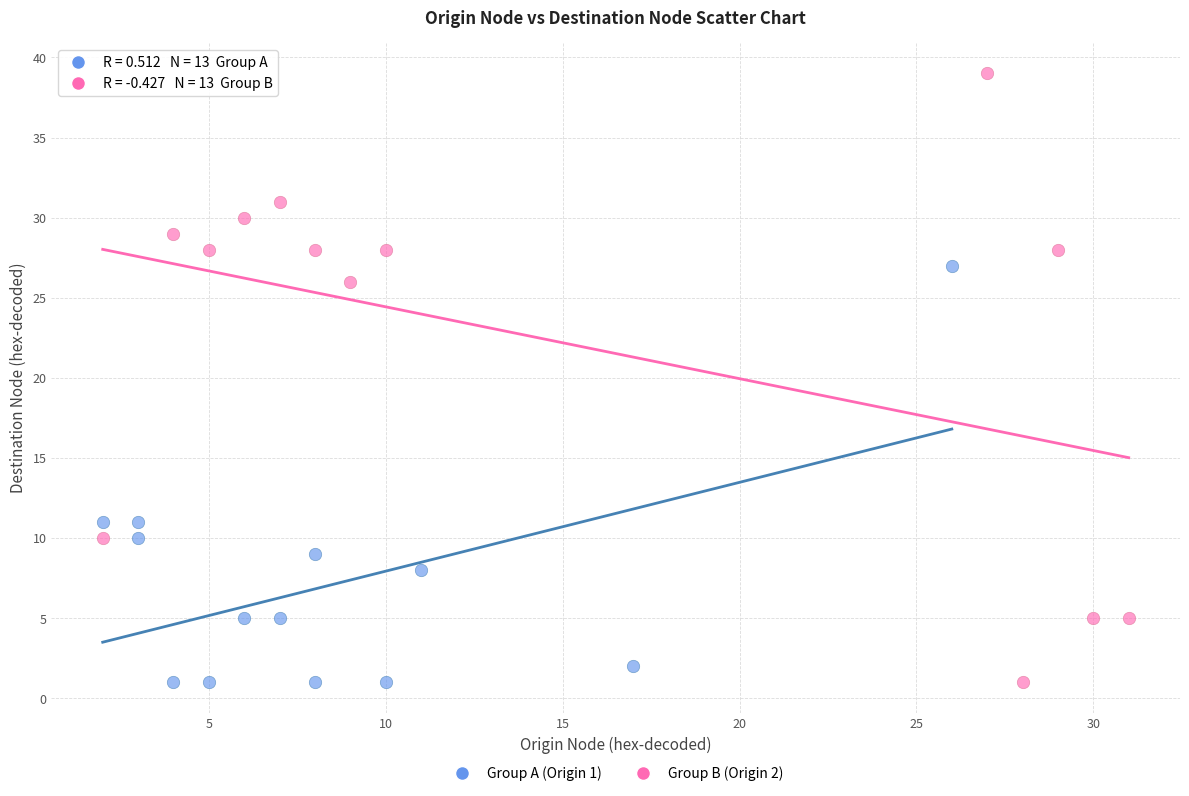

Which series has the widest spread of Y values?

Group B (Origin 2)